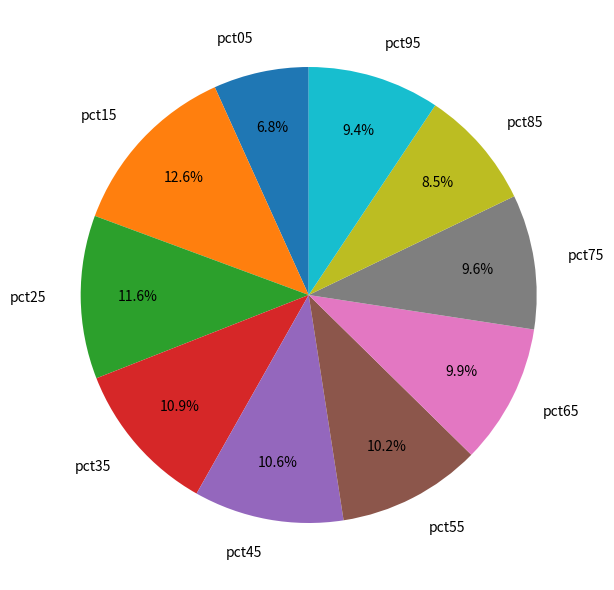

Does any single category account for the majority?

No